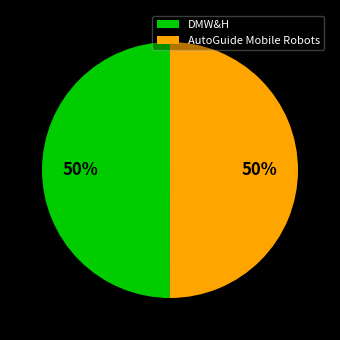

What percentage is the DMW&H slice, to the nearest percent?

50%